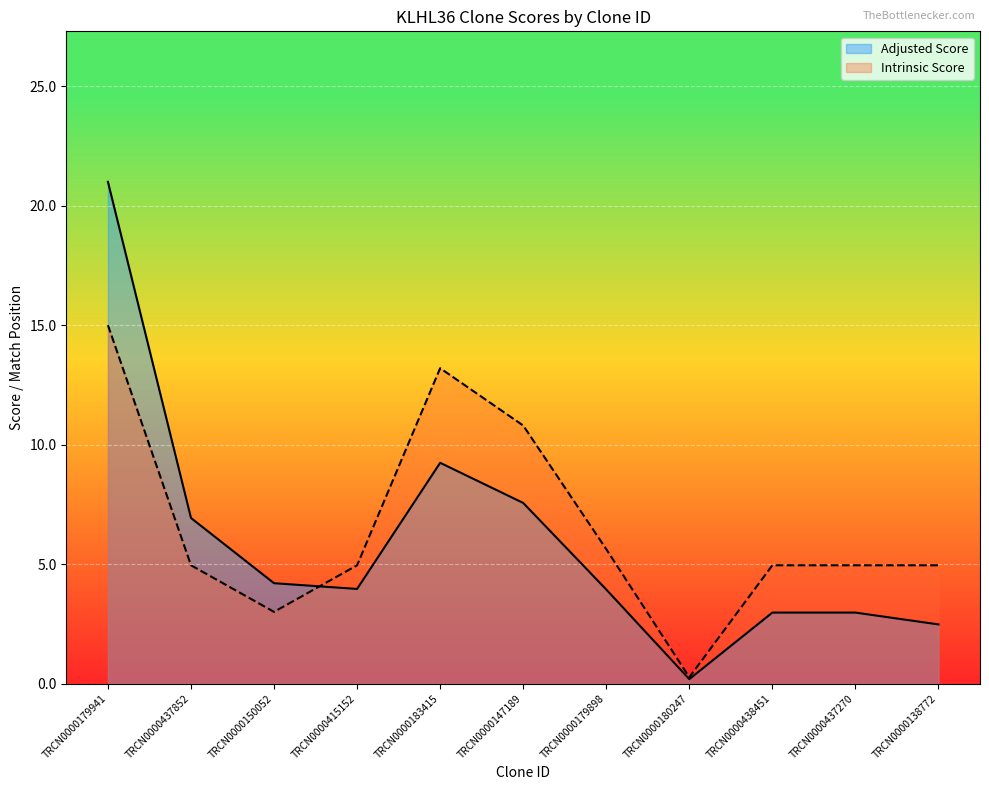

What is the greatest value displayed?

21.0